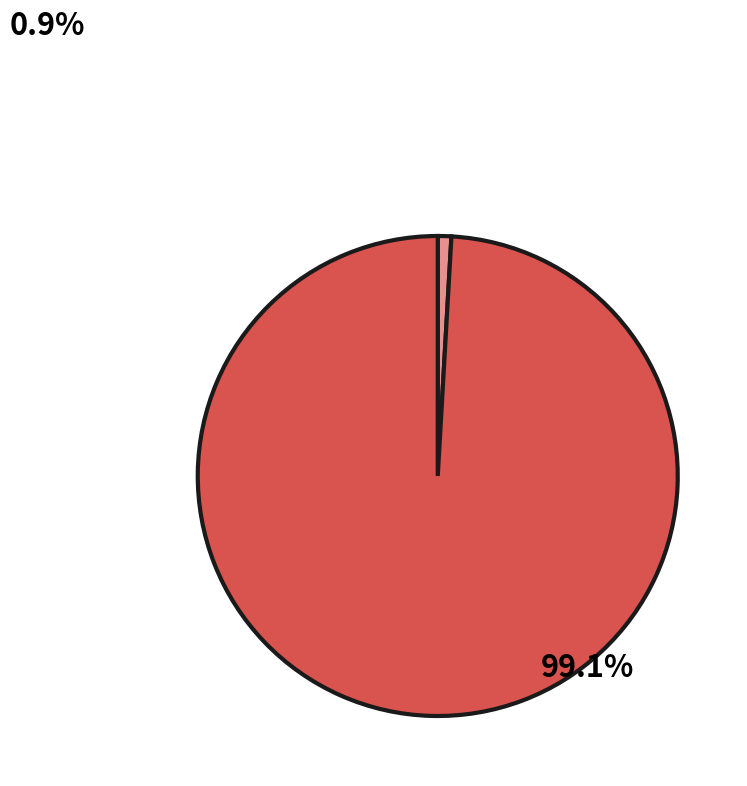

Does any single category account for the majority?

Yes